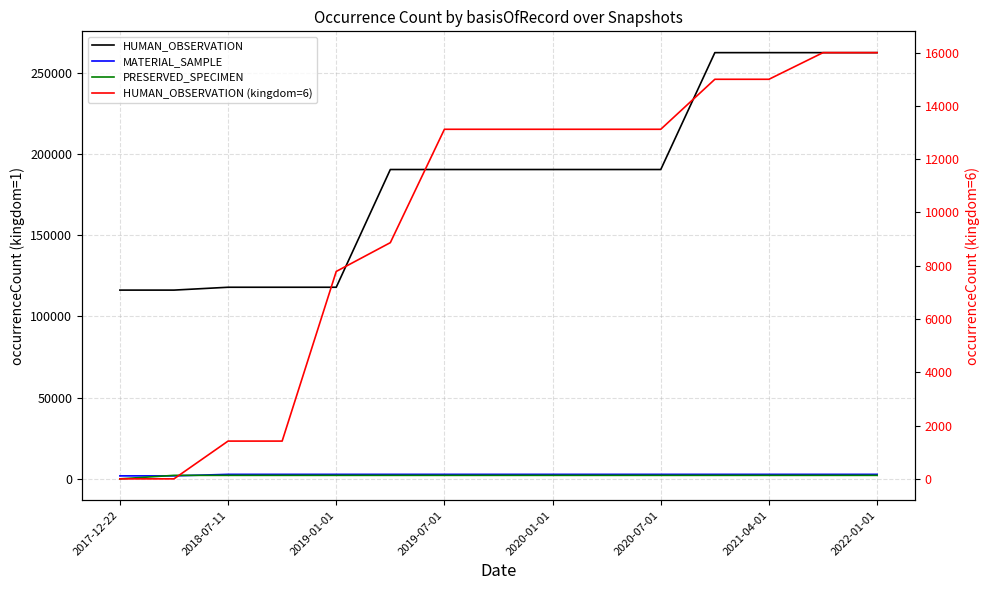

Which series has the largest total across all categories?

HUMAN_OBSERVATION